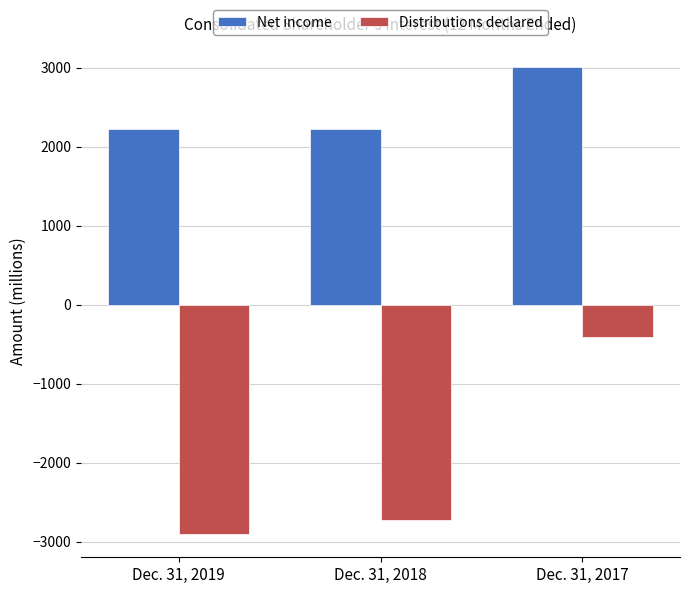

What is the average value of the Distributions declared series?

-2010